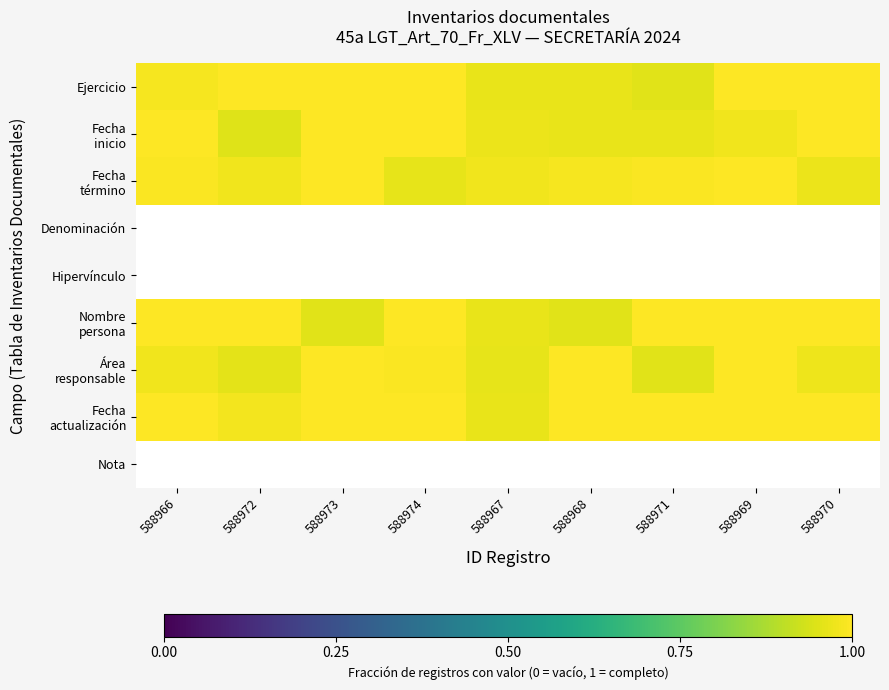

What is the maximum value shown in the chart?

1.0